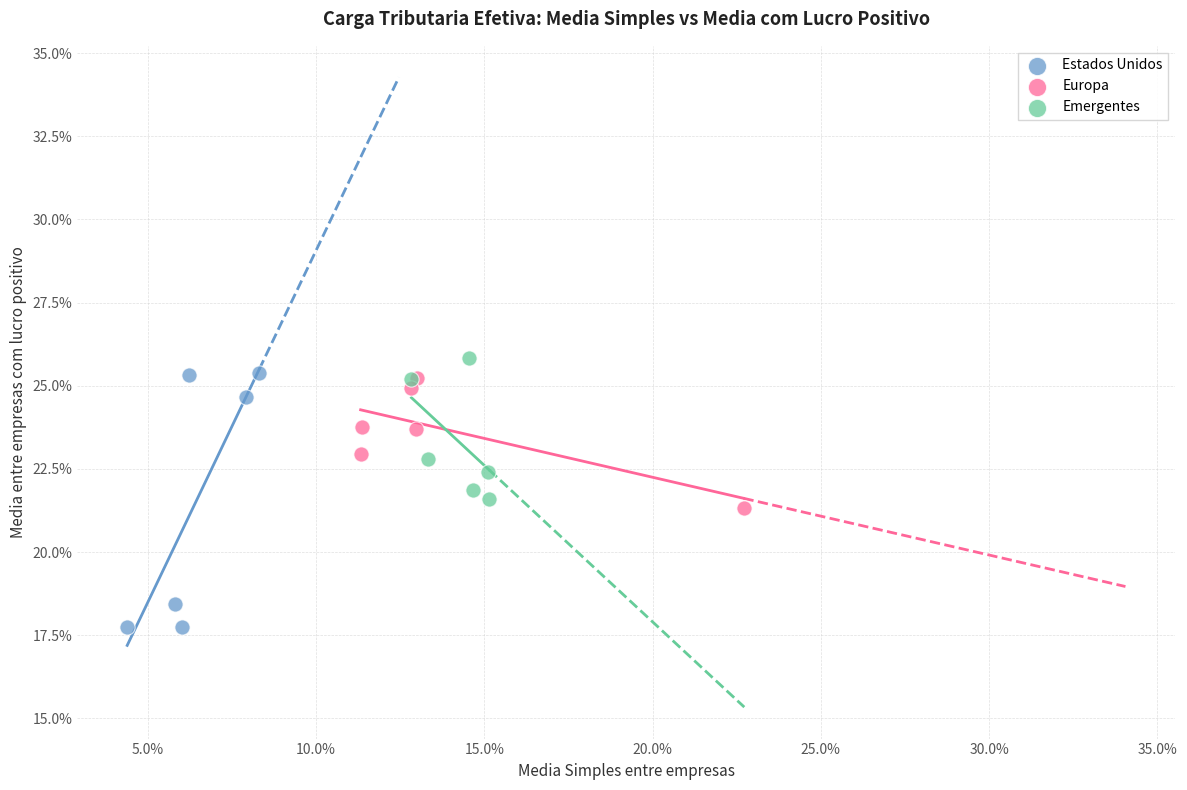

Which series reaches the minimum Y coordinate?

Estados Unidos